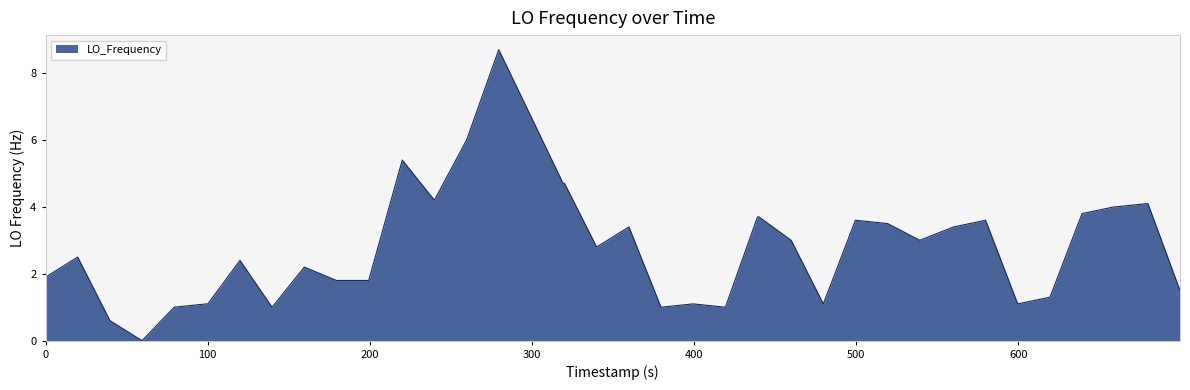

What is the difference between the maximum and minimum values?

8.7